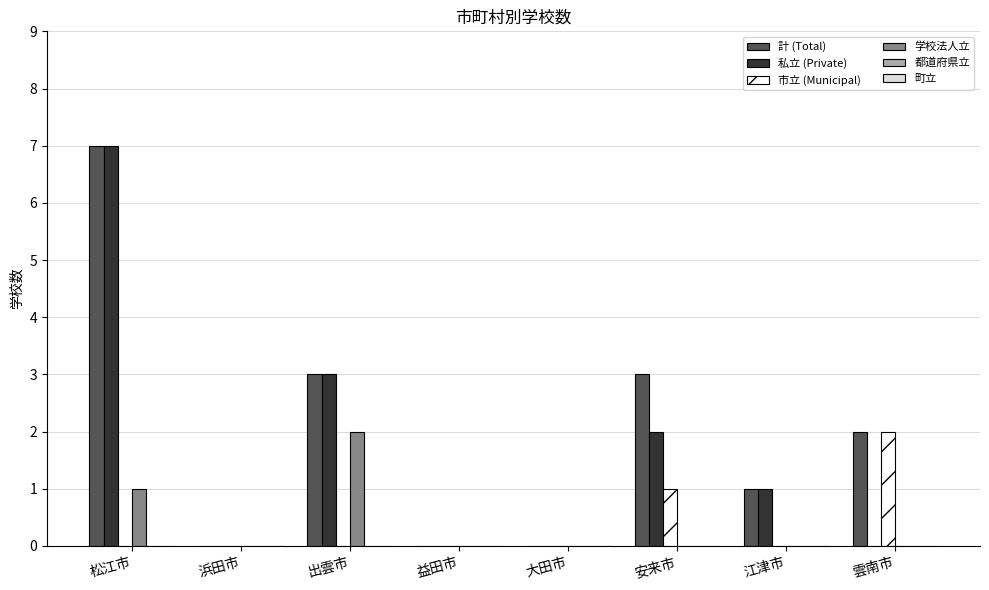

What is the highest value of the 私立 (Private) series?

7